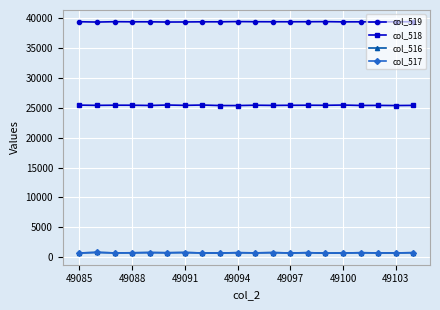

Which series has the largest total across all categories?

col_519